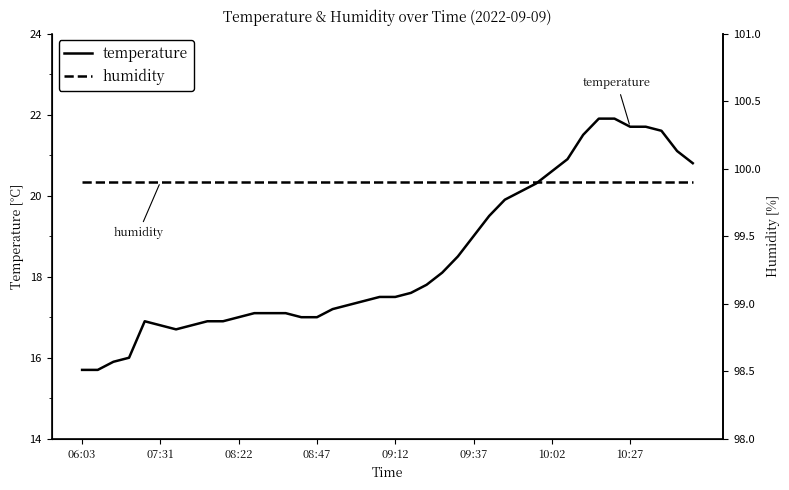

The value of humidity at 34 is 49.1. True or false?

False